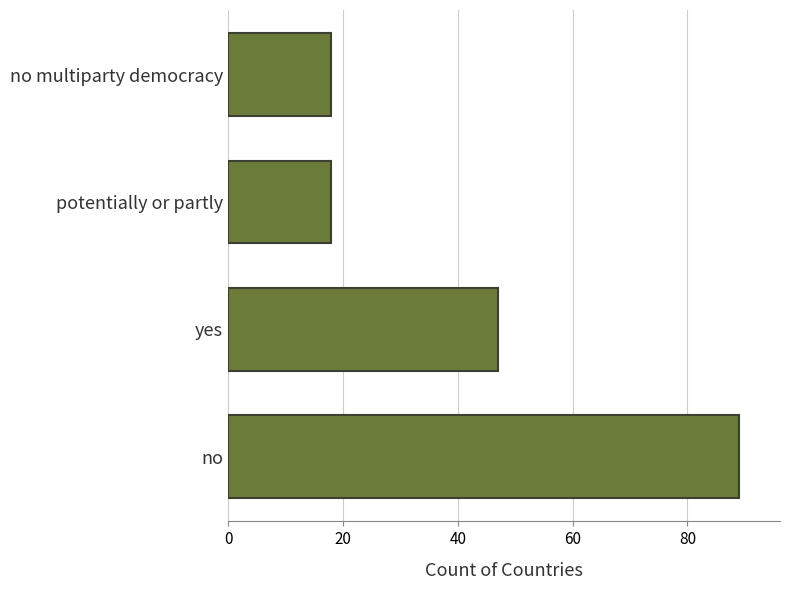

What is the difference between the maximum and minimum values?

71